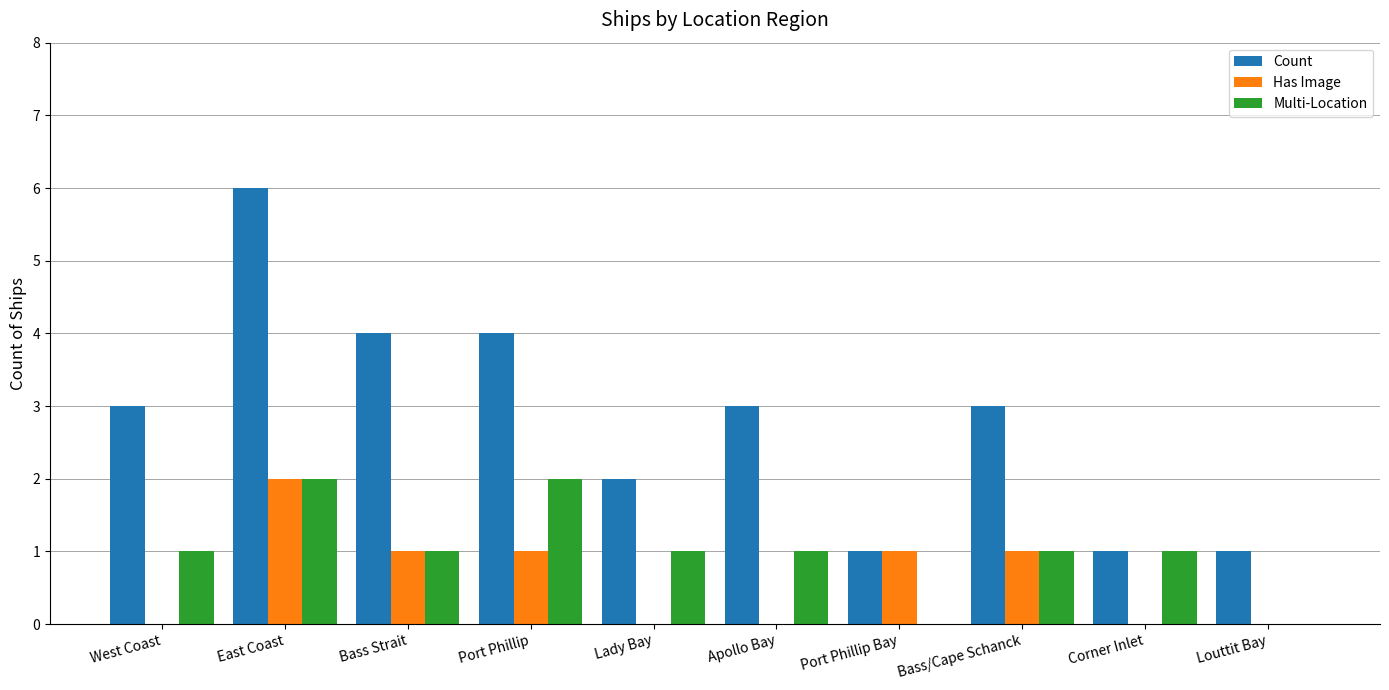

Which series has the widest spread of values?

Count